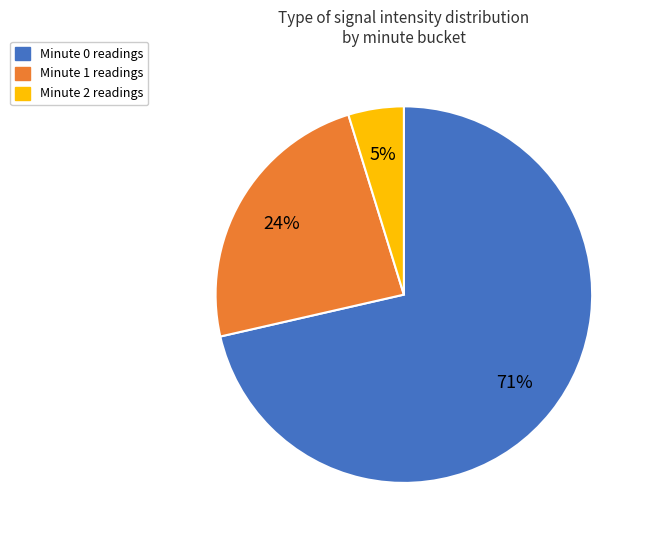

Does any single category account for the majority?

Yes